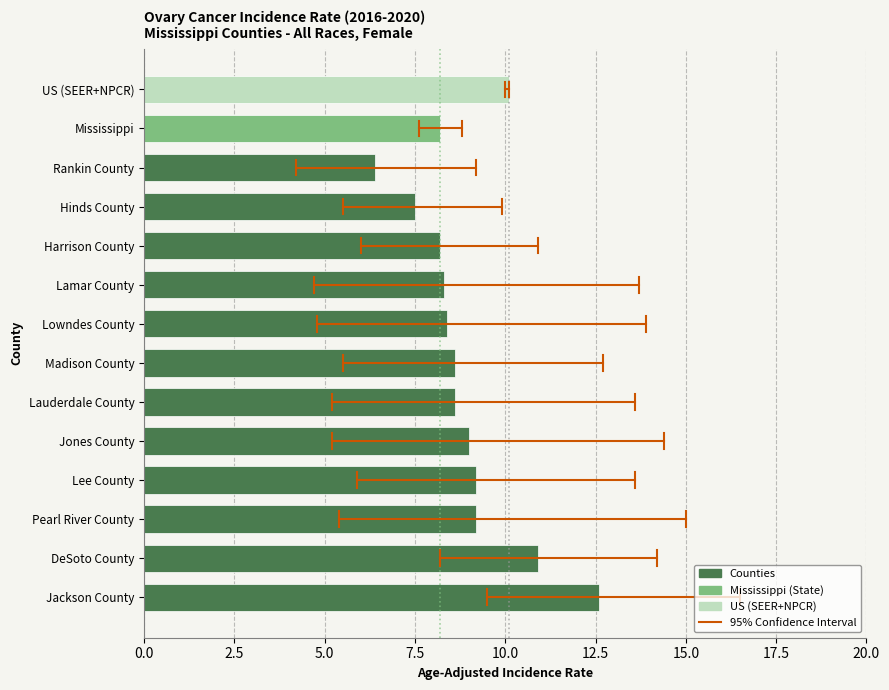

True or false: the data shows 14.0 at Madison County.

False